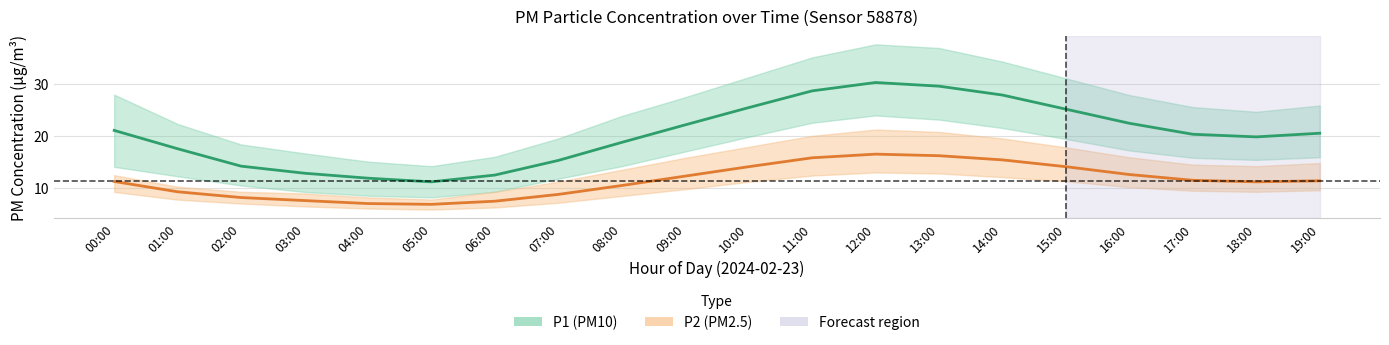

Is the value of P1 at 00:00 greater than the value of P2 at 02:00?

Yes